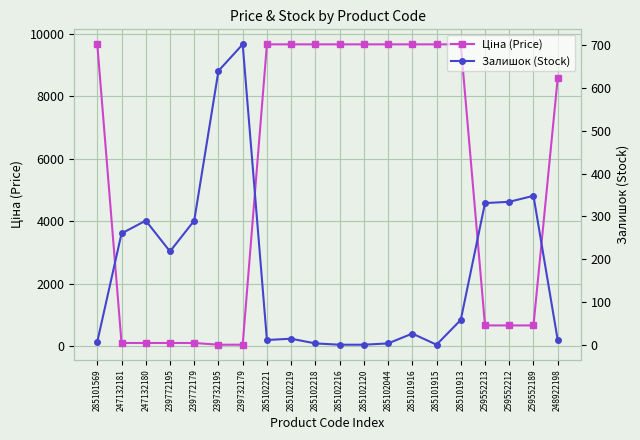

What is the total value across all series at 247132180?

400.6